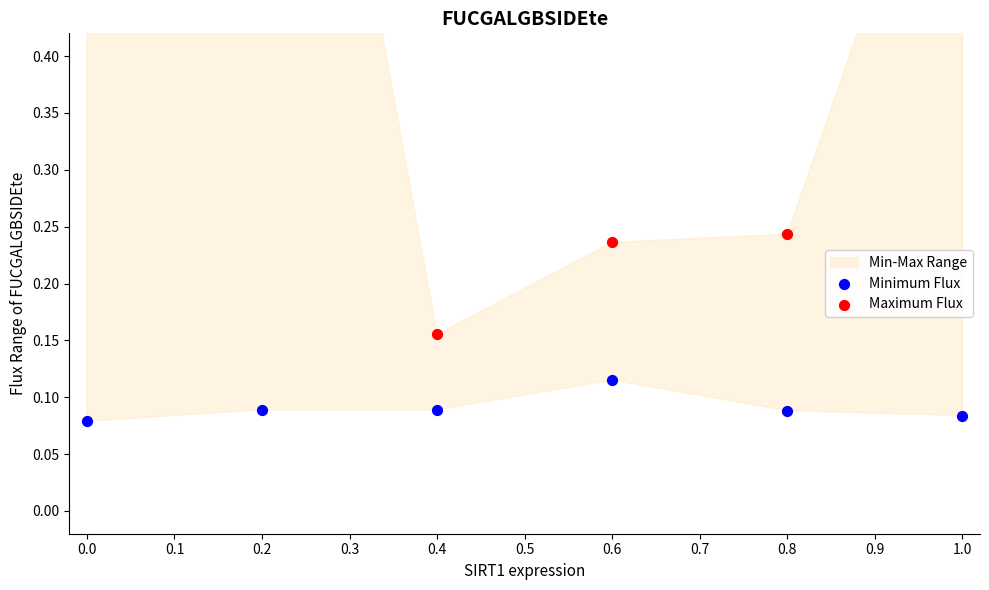

Which series contains the lowest Y value?

Minimum Flux